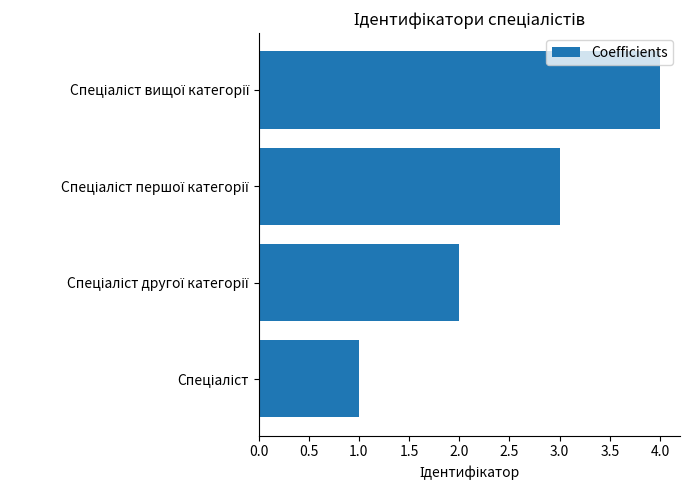

What is the sum of all values?

10